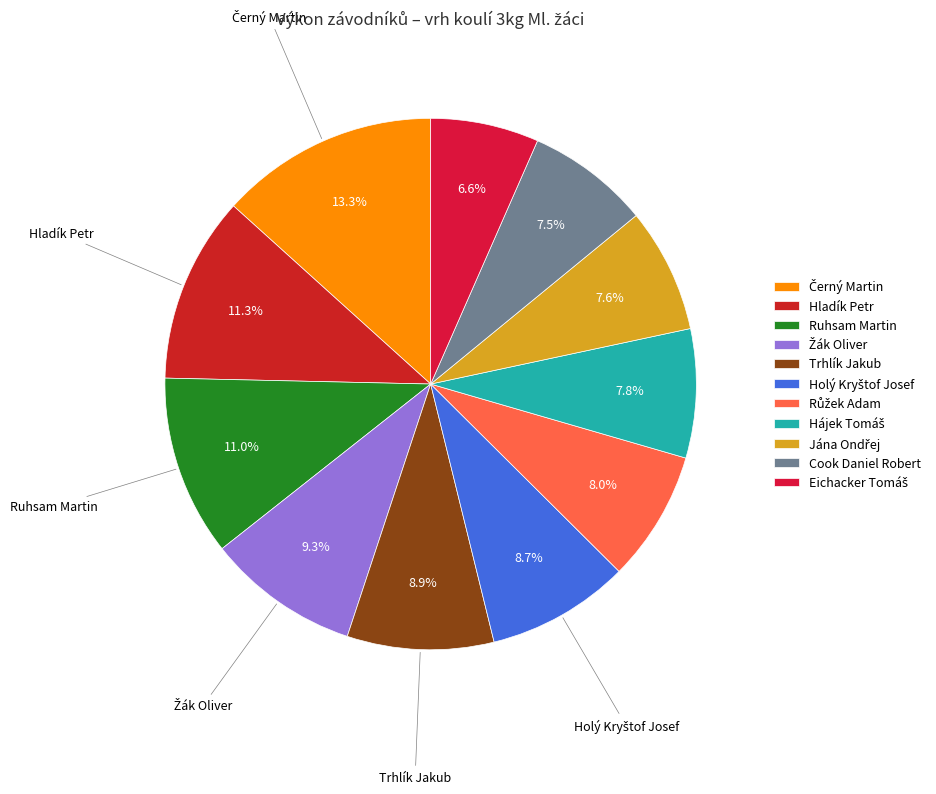

To the nearest percent, what is the combined percentage of Ruhsam Martin and Trhlík Jakub?

20%